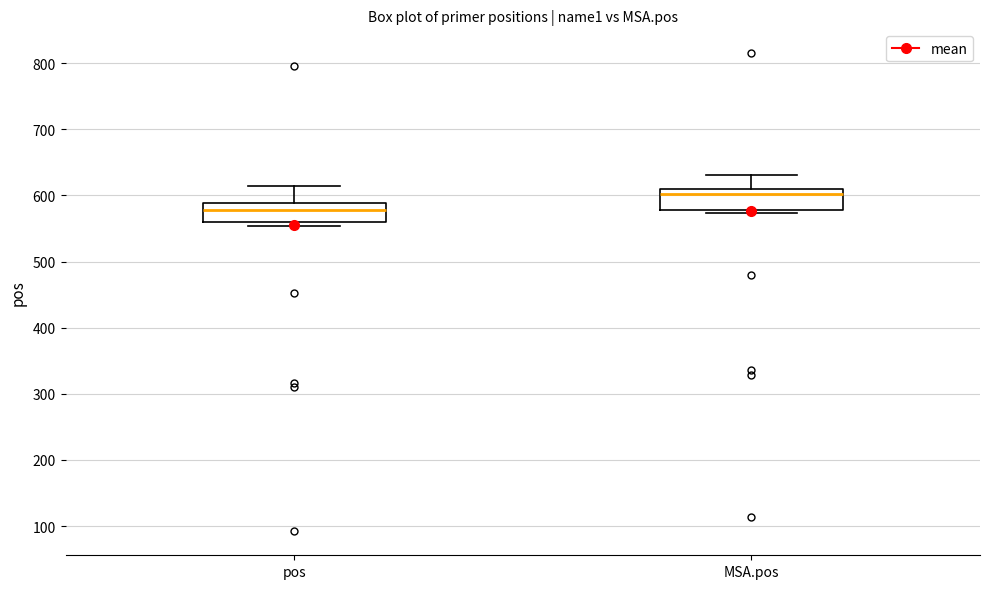

Reading left to right, transcribe this box plot: for each box, give where its median line is, the range the box spans, and where its two whiskers end, as read against the y-axis. The values are not printed on the chart, so give them approximately, as read against the axis.

pos: median 580, box 560 to 590, whiskers 550 to 610
MSA.pos: median 600, box 580 to 610, whiskers 570 to 630